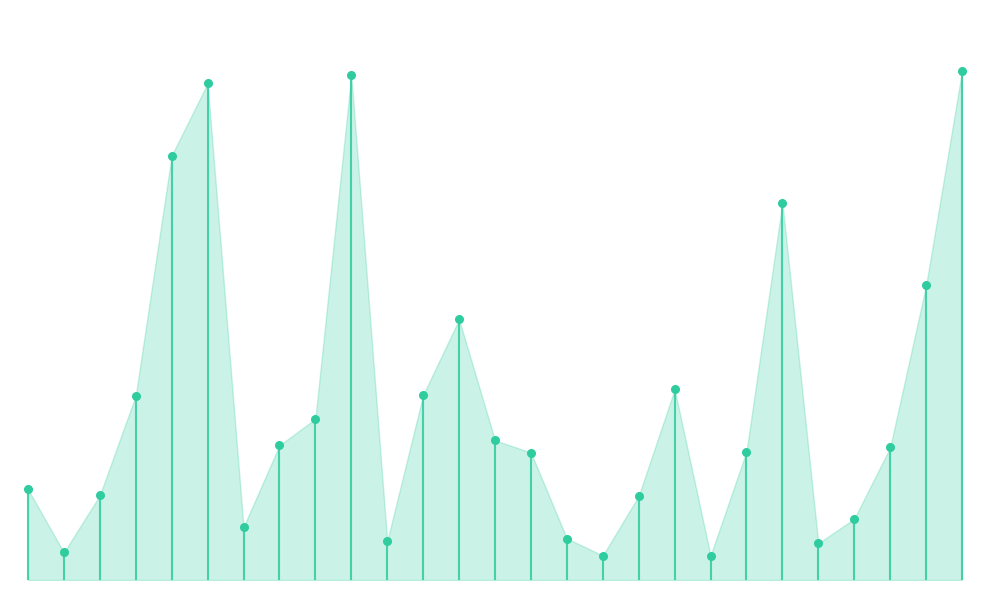

Which has a higher value, 15 or 25?

25